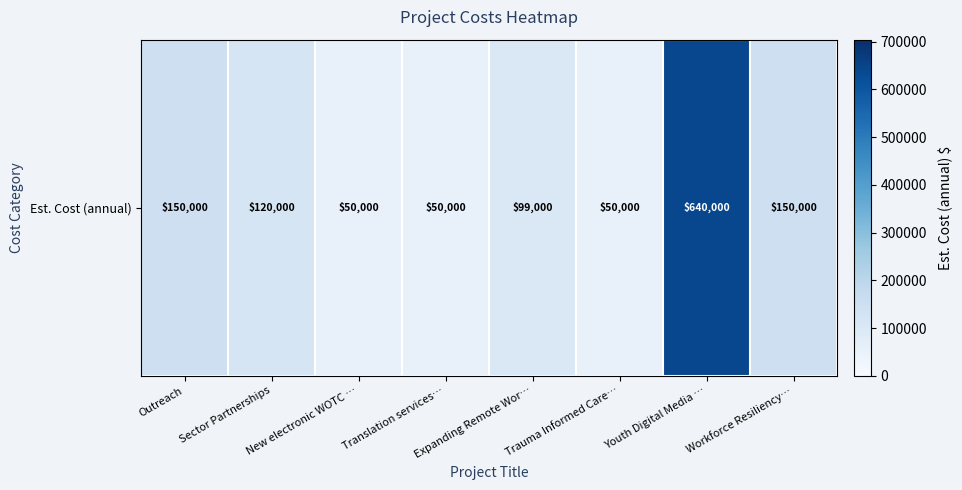

At which label does the data first exceed 120000?

Outreach